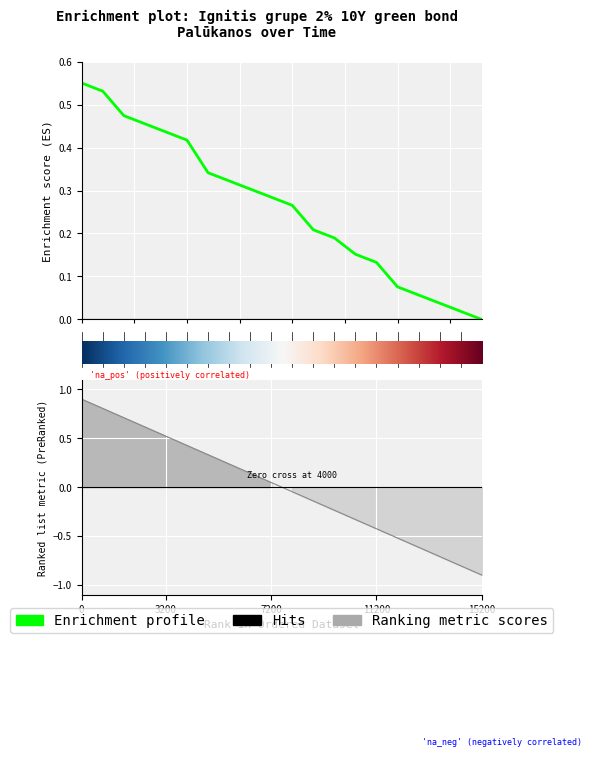

Does the chart display data point markers on the line(s)?

No